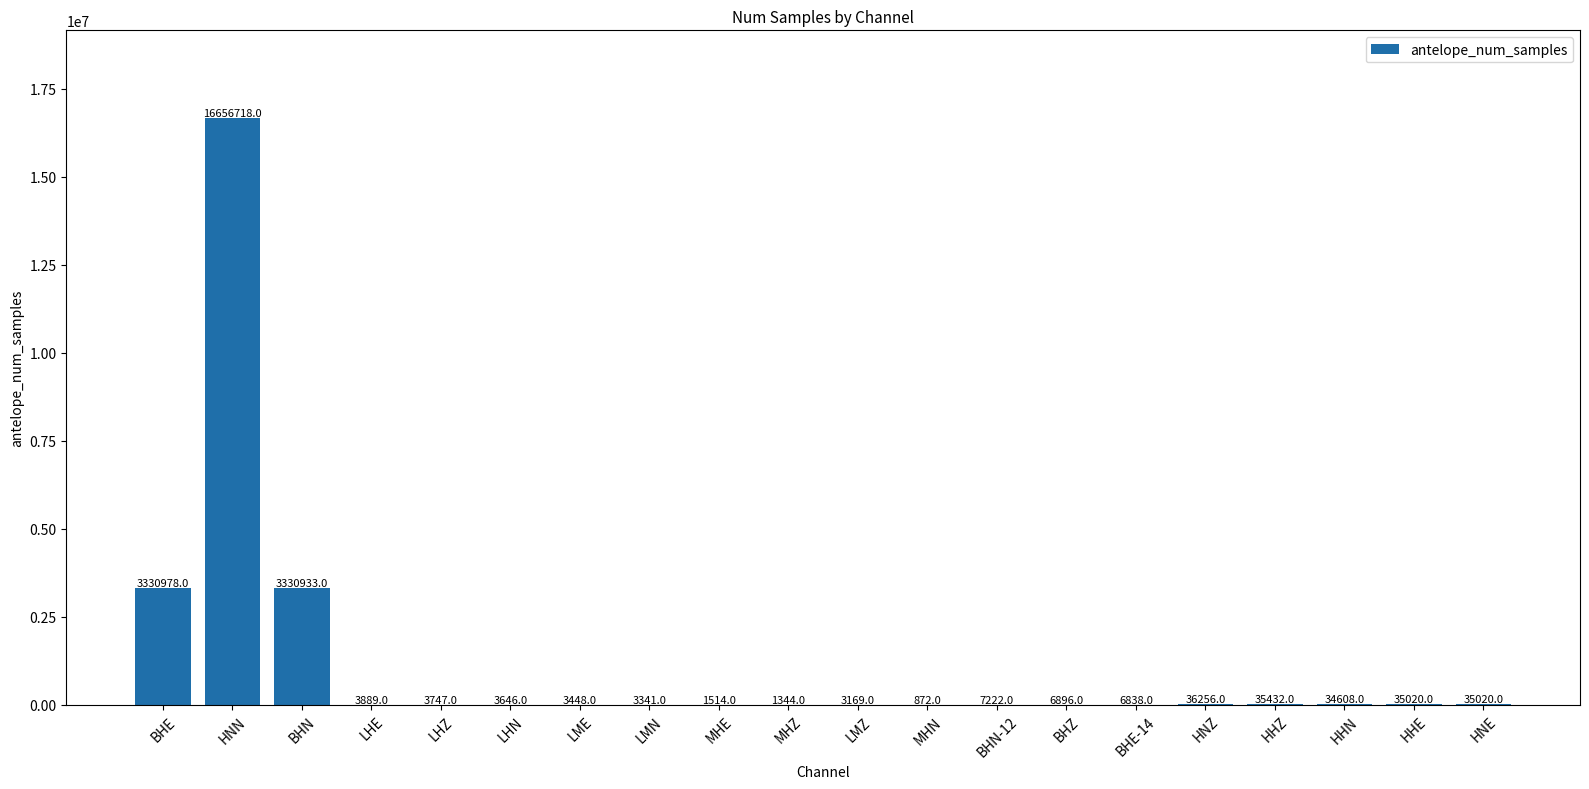

Reading left to right, list all the values displayed in this chart.

3330978	16656718	3330933	3889	3747	3646	3448	3341	1514	1344	3169	872	7222	6896	6838	36256	35432	34608	35020	35020